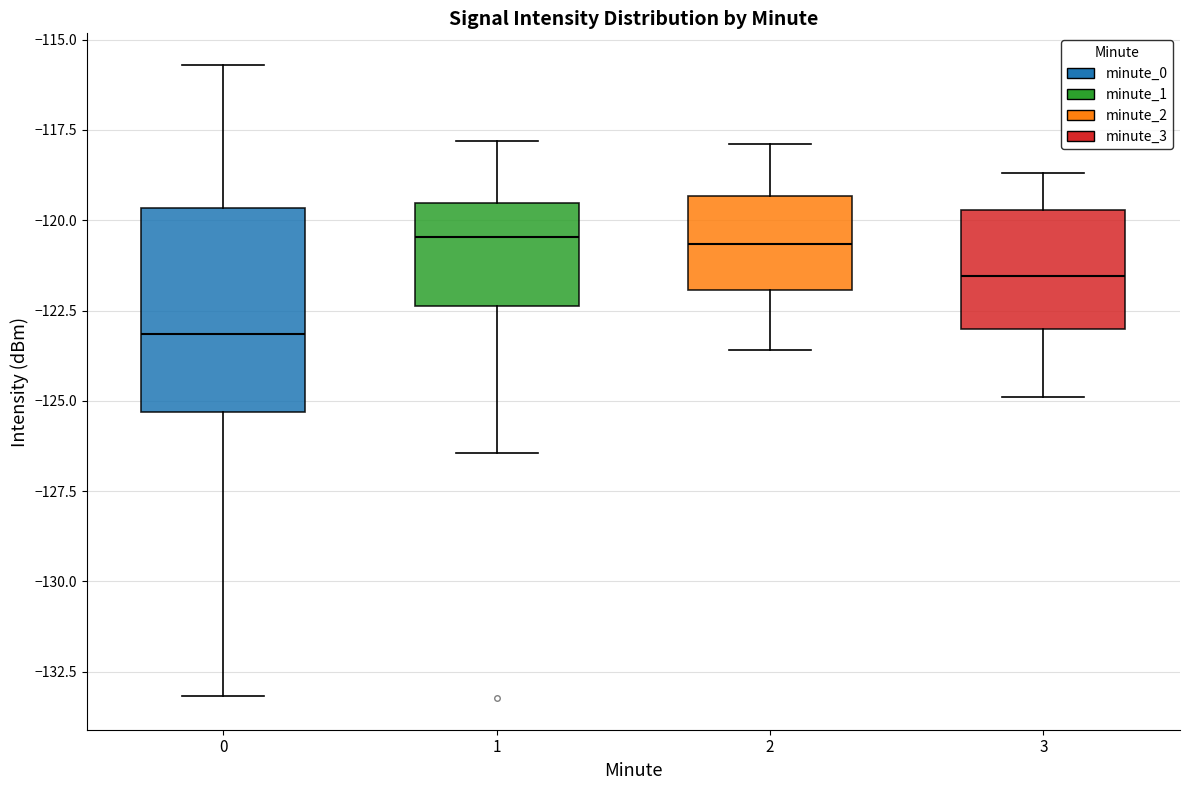

Which box is the tallest, from its lower edge to its upper edge?

0